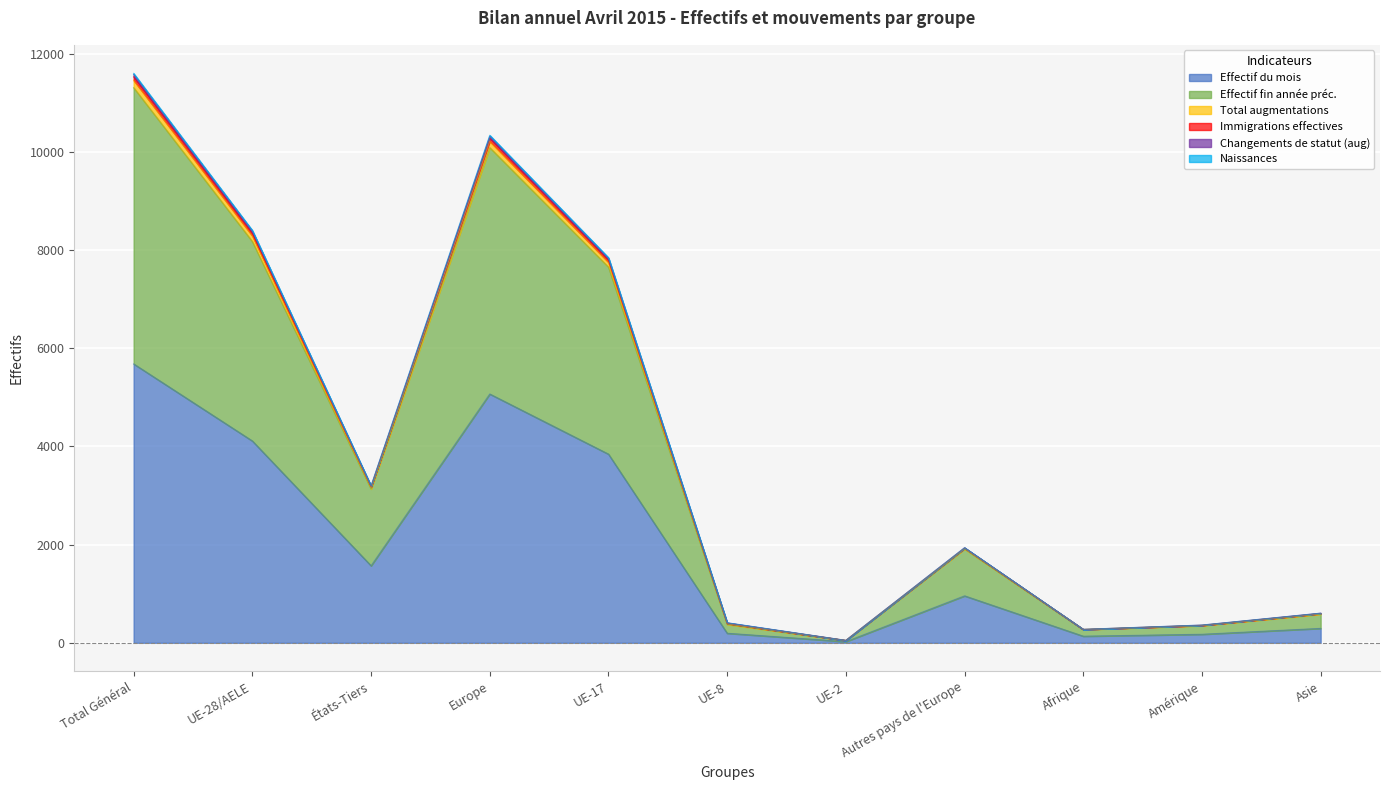

True or false: Naissances has a value of 2256 at Europe.

False